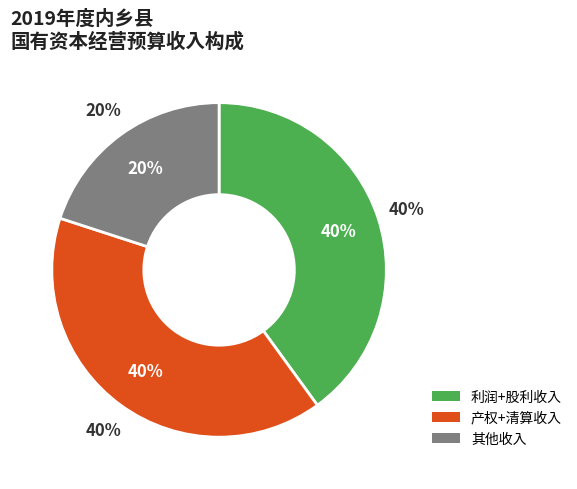

Is it true that 股利、股息收入 is 0% of the pie?

True